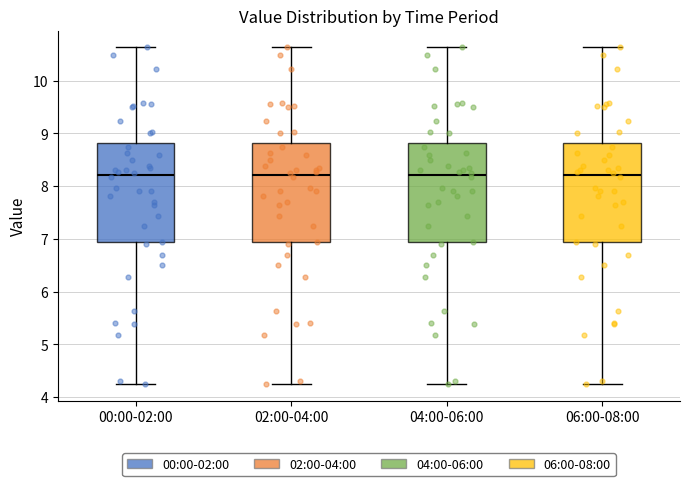

Reading left to right, read every box against the y-axis: the position of its median line, the range the box covers, and the ends of its whiskers. The values are not printed on the chart, so give them approximately, as read against the axis.

00:00-02:00: median 8.2, box 6.9 to 8.8, whiskers 4.3 to 10.6
02:00-04:00: median 8.2, box 6.9 to 8.8, whiskers 4.3 to 10.6
04:00-06:00: median 8.2, box 6.9 to 8.8, whiskers 4.3 to 10.6
06:00-08:00: median 8.2, box 6.9 to 8.8, whiskers 4.3 to 10.6